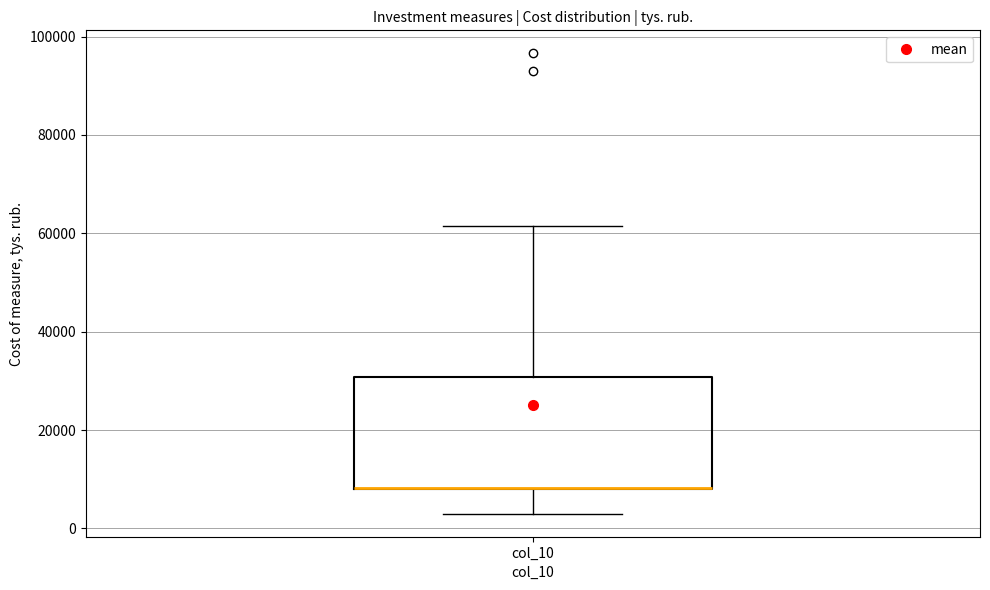

Transcribe this box plot: give where the median line is, the range the box spans, and where the two whiskers end, as read against the y-axis. The values are not printed on the chart, so give them approximately, as read against the axis.

median 8000 (drawn on the box's lower edge), box 8000 to 30000, whiskers 4000 to 62000